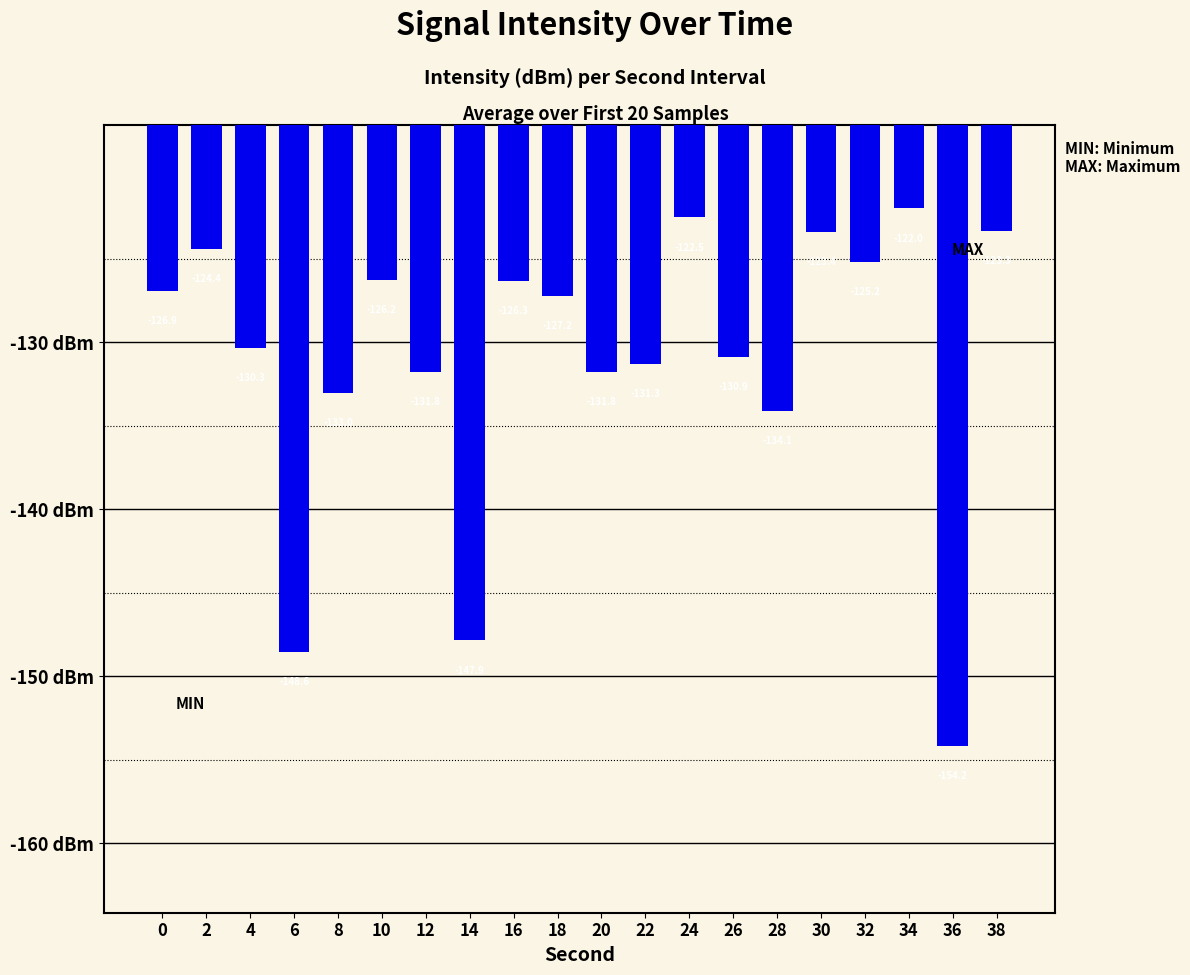

Reading left to right, what are all the values shown in this chart?

0=-126.9	2=-124.4	4=-130.3	6=-148.6	8=-133.0	10=-126.2	12=-131.8	14=-147.9	16=-126.3	18=-127.2	20=-131.8	22=-131.3	24=-122.5	26=-130.9	28=-134.1	30=-123.4	32=-125.2	34=-122.0	36=-154.2	38=-123.3